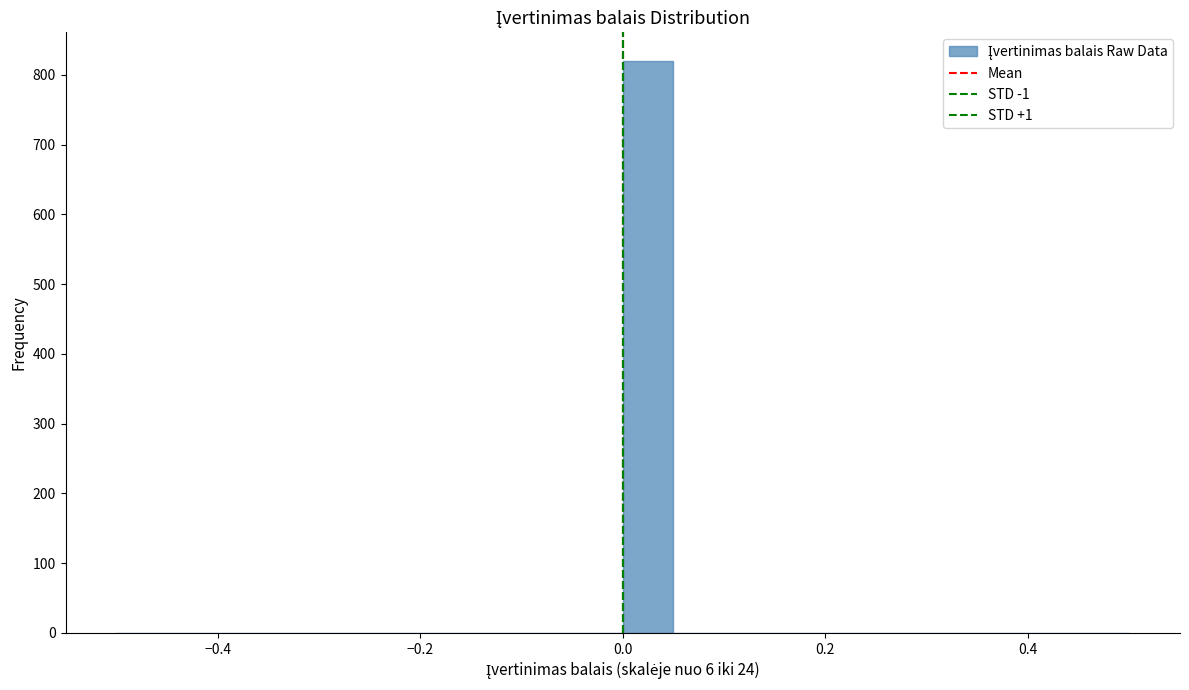

Read against the x-axis, roughly where is the centre of the tallest bar?

0.02